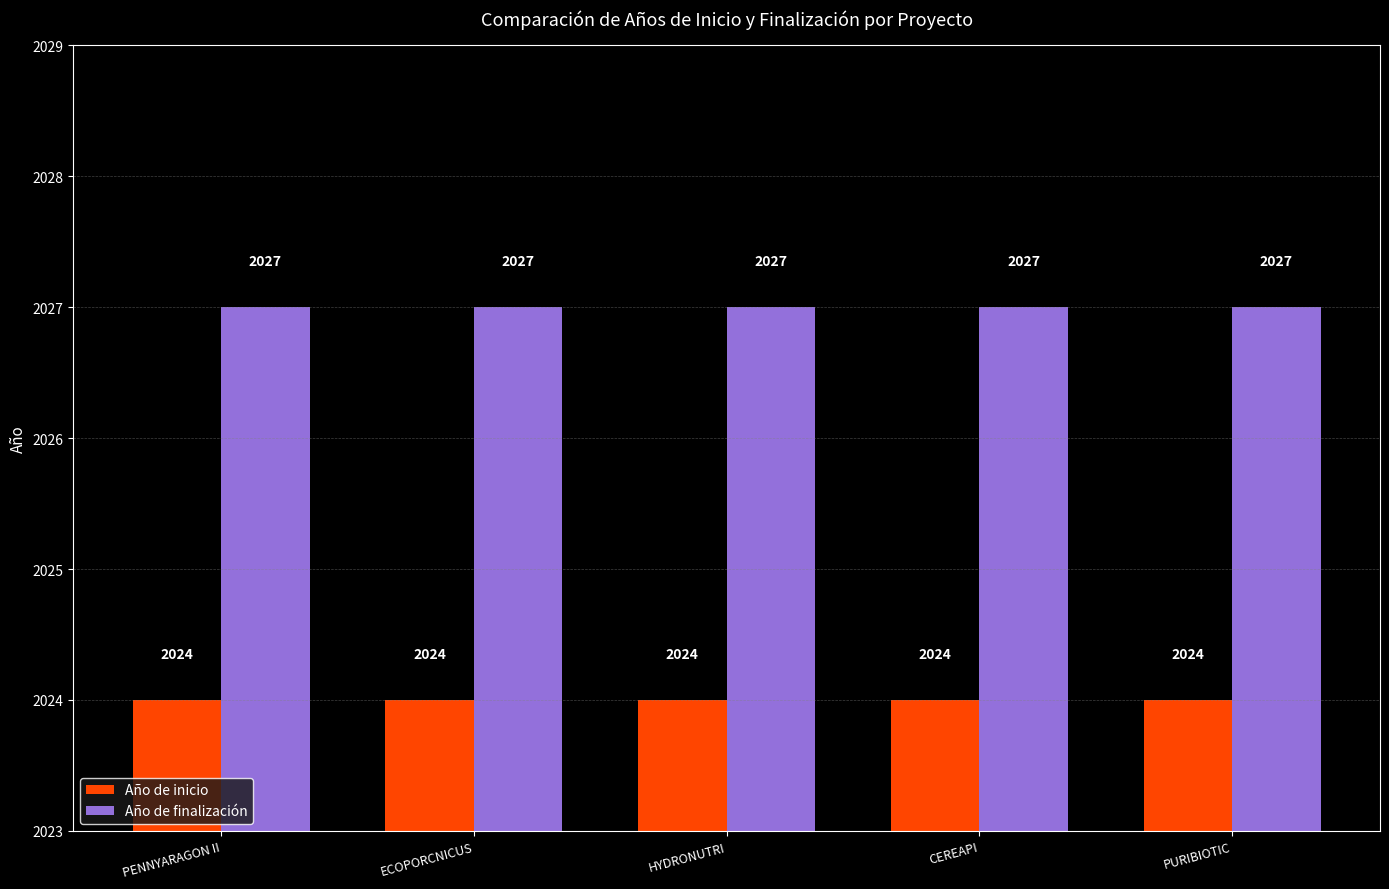

Is the value of Año de finalización at CEREAPI greater than the value of Año de inicio at PURIBIOTIC?

Yes